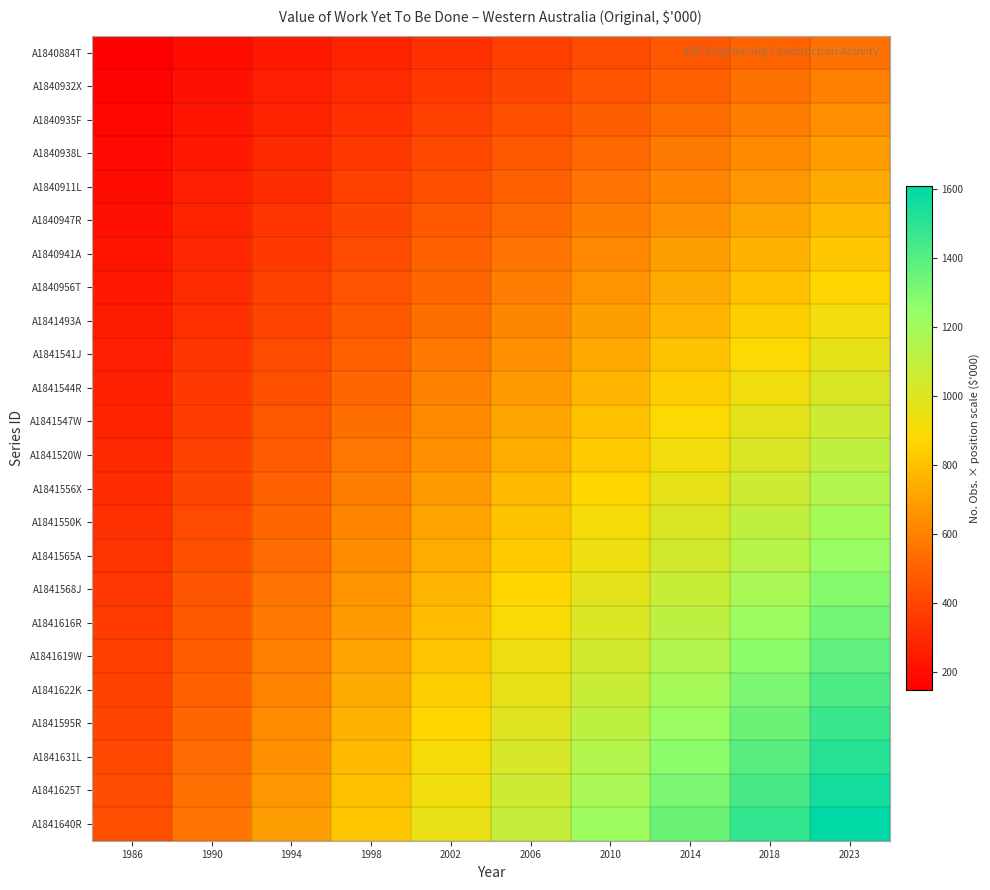

Reading left to right, list all the values displayed in this chart.

A1840884T: 1986=149.0	1990=193.7	1994=238.4	1998=283.1	2002=327.8	2006=372.5	2010=417.2	2014=461.9	2018=506.6	2023=551.3
A1840932X: 1986=161.4	1990=209.8	1994=258.3	1998=306.7	2002=355.1	2006=403.5	2010=452.0	2014=500.4	2018=548.8	2023=597.2
A1840935F: 1986=173.8	1990=226.0	1994=278.1	1998=330.3	2002=382.4	2006=434.6	2010=486.7	2014=538.9	2018=591.0	2023=643.2
A1840938L: 1986=186.2	1990=242.1	1994=298.0	1998=353.9	2002=409.8	2006=465.6	2010=521.5	2014=577.4	2018=633.3	2023=689.1
A1840911L: 1986=198.7	1990=258.3	1994=317.9	1998=377.5	2002=437.1	2006=496.7	2010=556.3	2014=615.9	2018=675.5	2023=735.1
A1840947R: 1986=211.1	1990=274.4	1994=337.7	1998=401.1	2002=464.4	2006=527.7	2010=591.0	2014=654.4	2018=717.7	2023=781.0
A1840941A: 1986=223.5	1990=290.6	1994=357.6	1998=424.6	2002=491.7	2006=558.8	2010=625.8	2014=692.8	2018=759.9	2023=827.0
A1840956T: 1986=235.9	1990=306.7	1994=377.5	1998=448.2	2002=519.0	2006=589.8	2010=660.6	2014=731.3	2018=802.1	2023=872.9
A1841493A: 1986=248.3	1990=322.8	1994=397.3	1998=471.8	2002=546.3	2006=620.8	2010=695.3	2014=769.8	2018=844.3	2023=918.8
A1841541J: 1986=260.8	1990=339.0	1994=417.2	1998=495.4	2002=573.7	2006=651.9	2010=730.1	2014=808.3	2018=886.6	2023=964.8
A1841544R: 1986=273.2	1990=355.1	1994=437.1	1998=519.0	2002=601.0	2006=682.9	2010=764.9	2014=846.8	2018=928.8	2023=1010.7
A1841547W: 1986=285.6	1990=371.3	1994=456.9	1998=542.6	2002=628.3	2006=714.0	2010=799.6	2014=885.3	2018=971.0	2023=1056.7
A1841520W: 1986=298.0	1990=387.4	1994=476.8	1998=566.2	2002=655.6	2006=745.0	2010=834.4	2014=923.8	2018=1013.2	2023=1102.6
A1841556X: 1986=310.4	1990=403.5	1994=496.7	1998=589.8	2002=682.9	2006=776.0	2010=869.2	2014=962.3	2018=1055.4	2023=1148.5
A1841550K: 1986=322.8	1990=419.7	1994=516.5	1998=613.4	2002=710.2	2006=807.1	2010=903.9	2014=1000.8	2018=1097.6	2023=1194.5
A1841565A: 1986=335.2	1990=435.8	1994=536.4	1998=637.0	2002=737.6	2006=838.1	2010=938.7	2014=1039.3	2018=1139.9	2023=1240.4
A1841568J: 1986=347.7	1990=452.0	1994=556.3	1998=660.6	2002=764.9	2006=869.2	2010=973.5	2014=1077.8	2018=1182.1	2023=1286.4
A1841616R: 1986=360.1	1990=468.1	1994=576.1	1998=684.2	2002=792.2	2006=900.2	2010=1008.2	2014=1116.3	2018=1224.3	2023=1332.3
A1841619W: 1986=372.5	1990=484.2	1994=596.0	1998=707.8	2002=819.5	2006=931.2	2010=1043.0	2014=1154.7	2018=1266.5	2023=1378.2
A1841622K: 1986=384.9	1990=500.4	1994=615.9	1998=731.3	2002=846.8	2006=962.3	2010=1077.8	2014=1193.2	2018=1308.7	2023=1424.2
A1841595R: 1986=397.3	1990=516.5	1994=635.7	1998=754.9	2002=874.1	2006=993.3	2010=1112.5	2014=1231.7	2018=1350.9	2023=1470.1
A1841631L: 1986=409.8	1990=532.7	1994=655.6	1998=778.5	2002=901.5	2006=1024.4	2010=1147.3	2014=1270.2	2018=1393.2	2023=1516.1
A1841625T: 1986=422.2	1990=548.8	1994=675.5	1998=802.1	2002=928.8	2006=1055.4	2010=1182.1	2014=1308.7	2018=1435.4	2023=1562.0
A1841640R: 1986=434.6	1990=565.0	1994=695.3	1998=825.7	2002=956.1	2006=1086.5	2010=1216.8	2014=1347.2	2018=1477.6	2023=1608.0